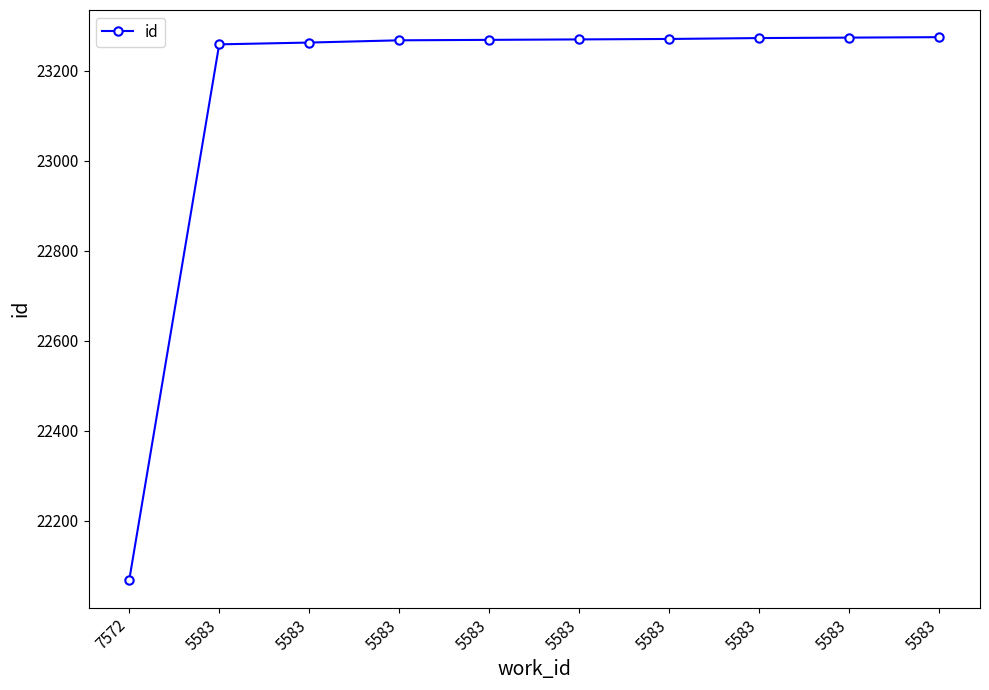

What is the value of the 5th point from the left?

23259